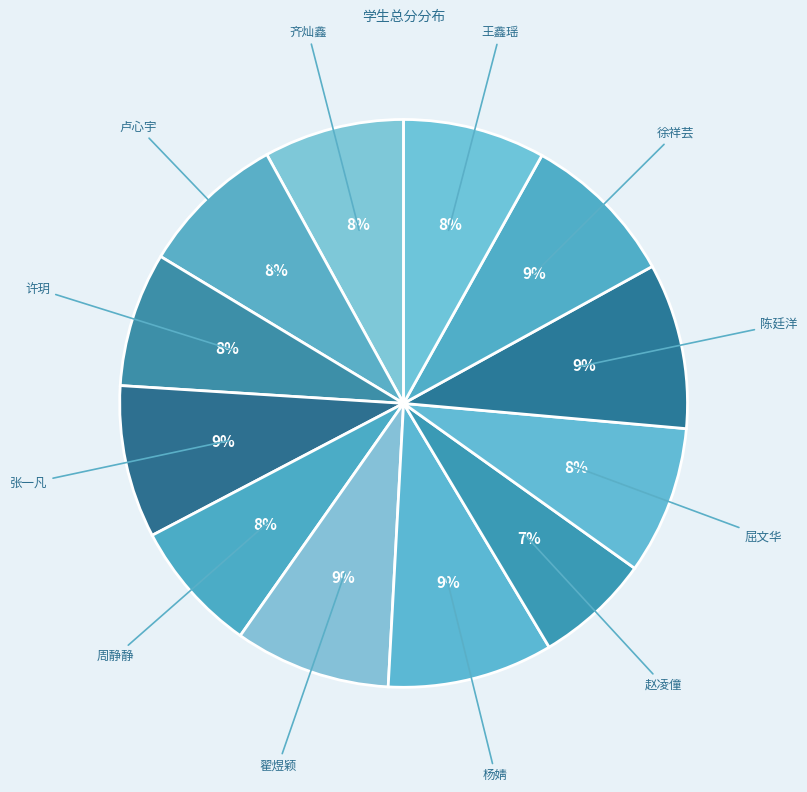

Rank the categories by value from lowest to highest.

赵凌僮, 周静静, 许玥, 齐灿鑫, 王鑫瑶, 卢心宇, 屈文华, 张一凡, 翟煜颖, 徐祥芸, 杨婧, 陈廷洋